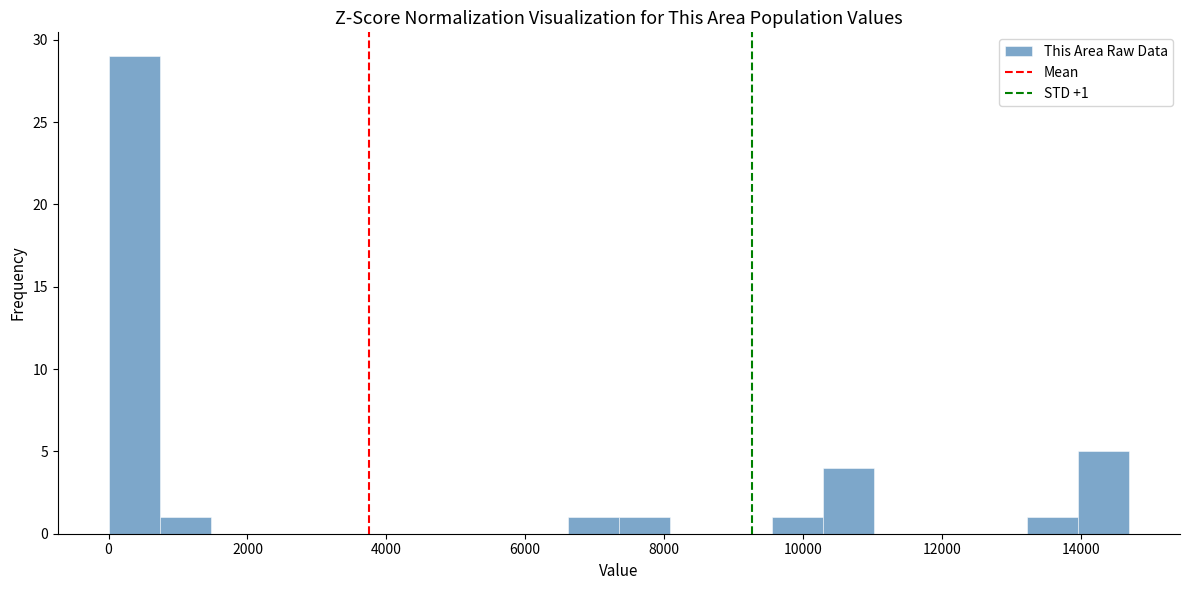

Around what value on the x-axis is the tallest bar? Give the approximate position of its centre, as read against the axis.

400